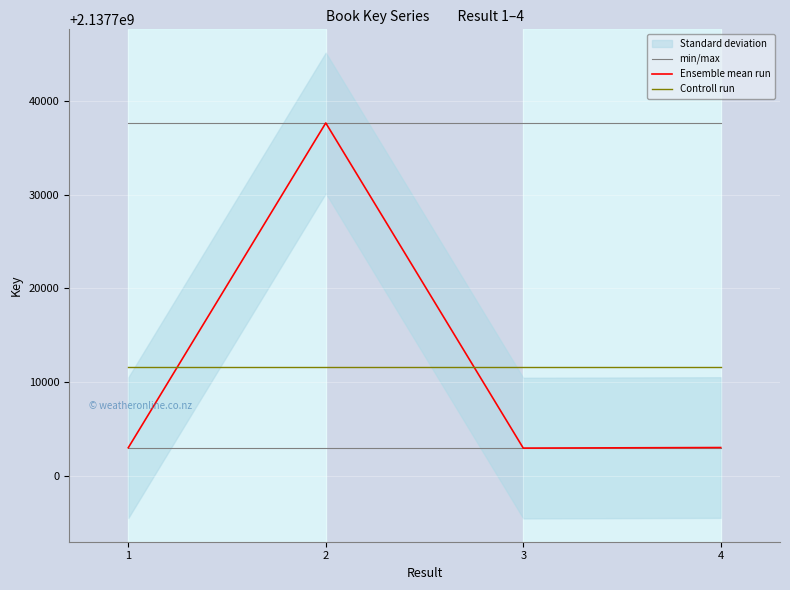

True or false: Ensemble mean run and min/max cross at least once.

False